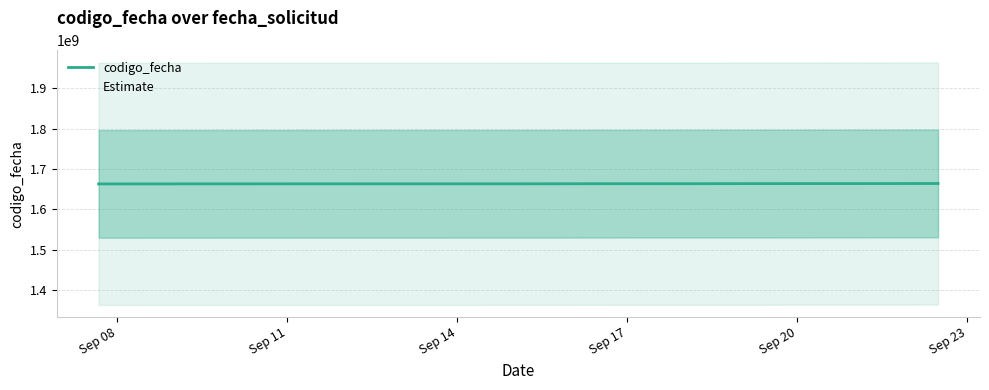

The chart shows a value of 1663232490 at Sep 11. True or false?

True